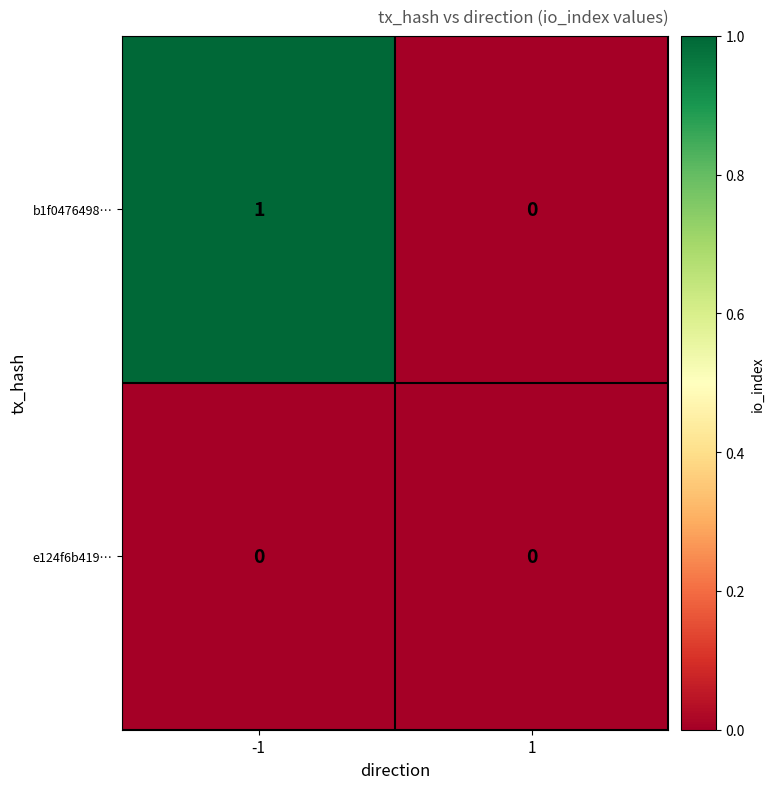

Which series changed the most between -1 and 1?

b1f0476498…